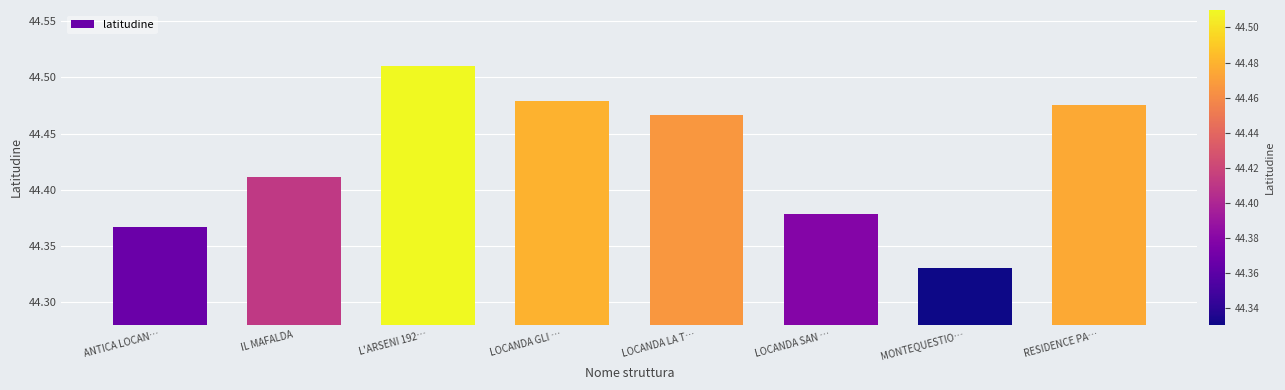

Count the values in the range 44 to 45.

8